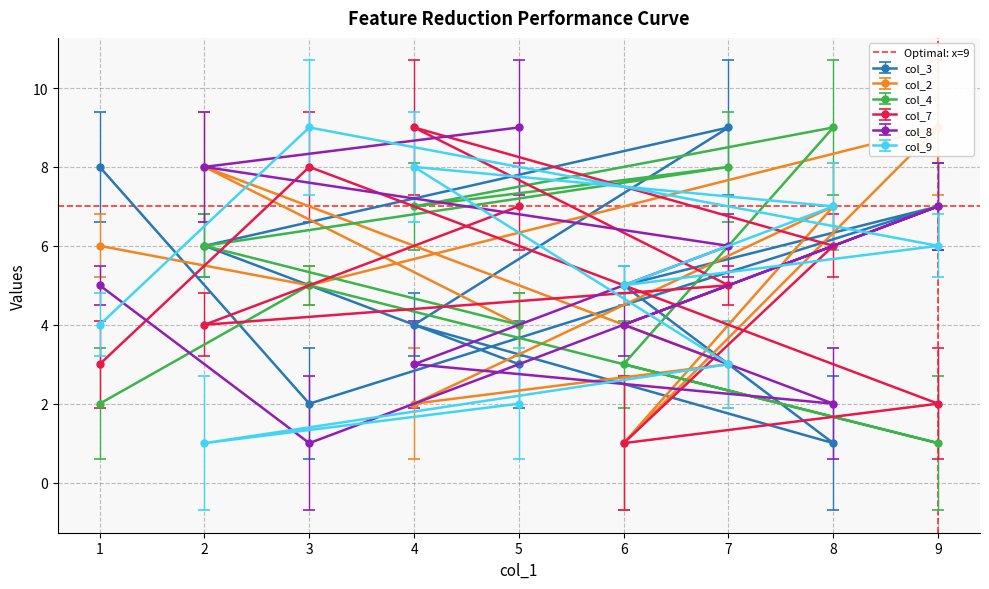

Which category has the lowest value in the col_4 series?

9